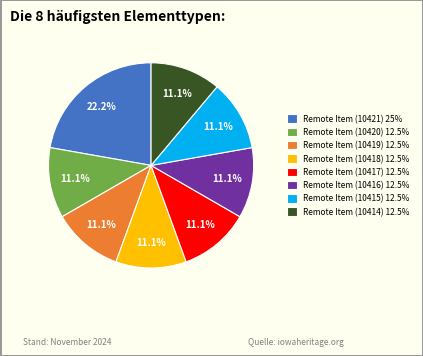

What is the total percentage of Remote Item (10419) 12.5% and Remote Item (10418) 12.5%?

22.2%